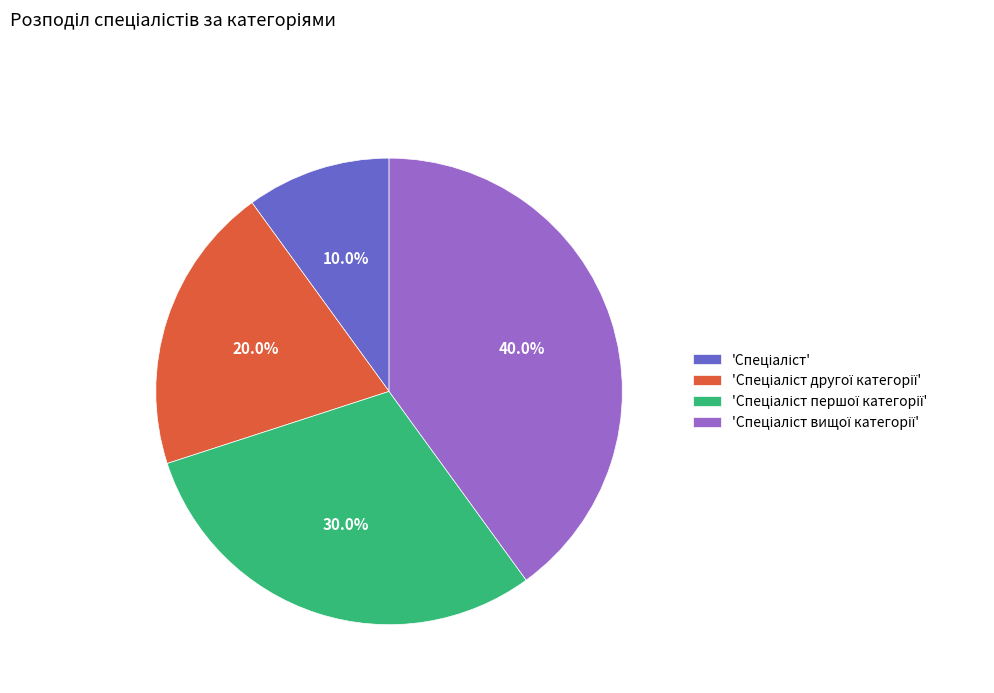

Is there any slice that represents more than half of the pie?

No